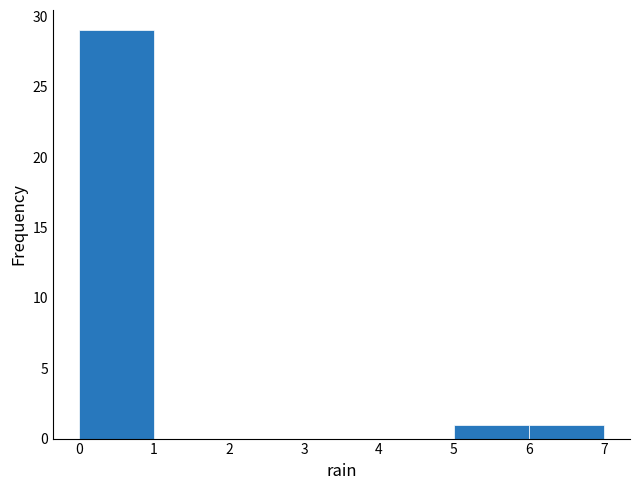

How tall is the bar that spans 0 to 1 on the x-axis? The values are not printed on the chart, so give them approximately, as read against the axis.

29